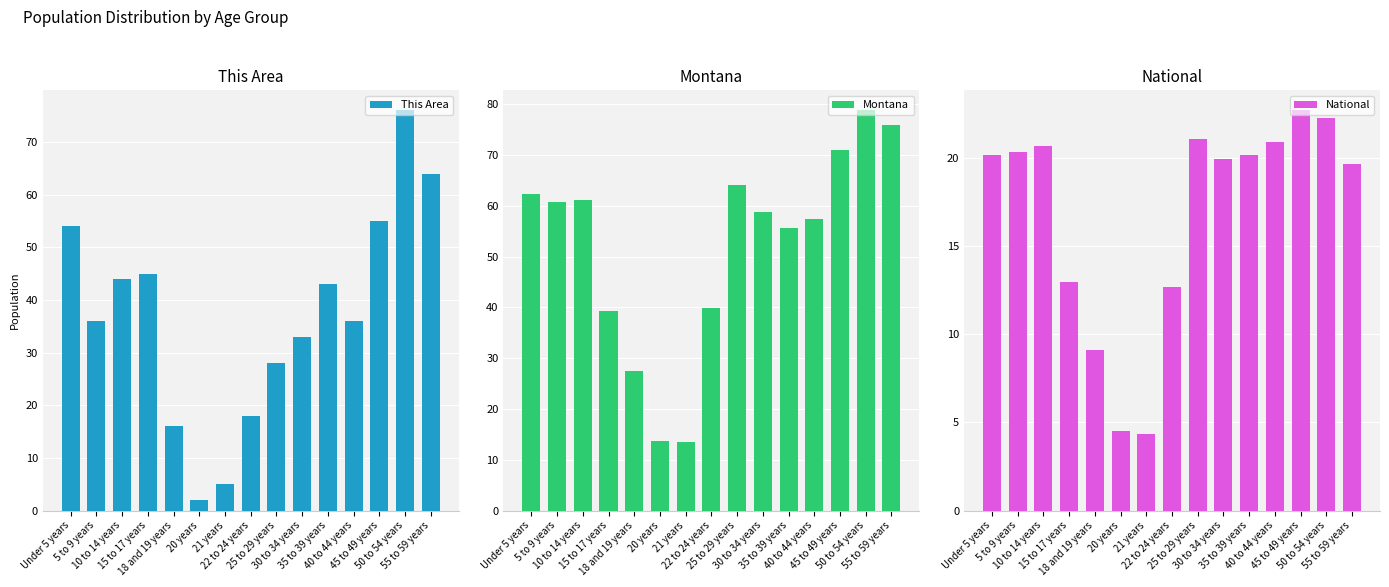

True or false: This Area has a value of 60.6 at 35 to 39 years.

False